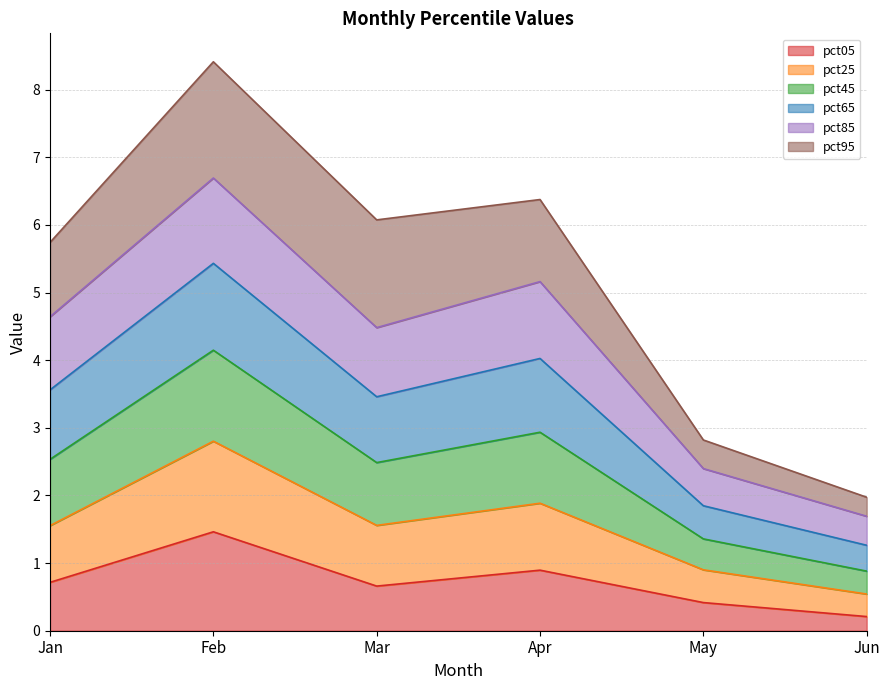

At which category does the chart reach its minimum across all series?

Jun